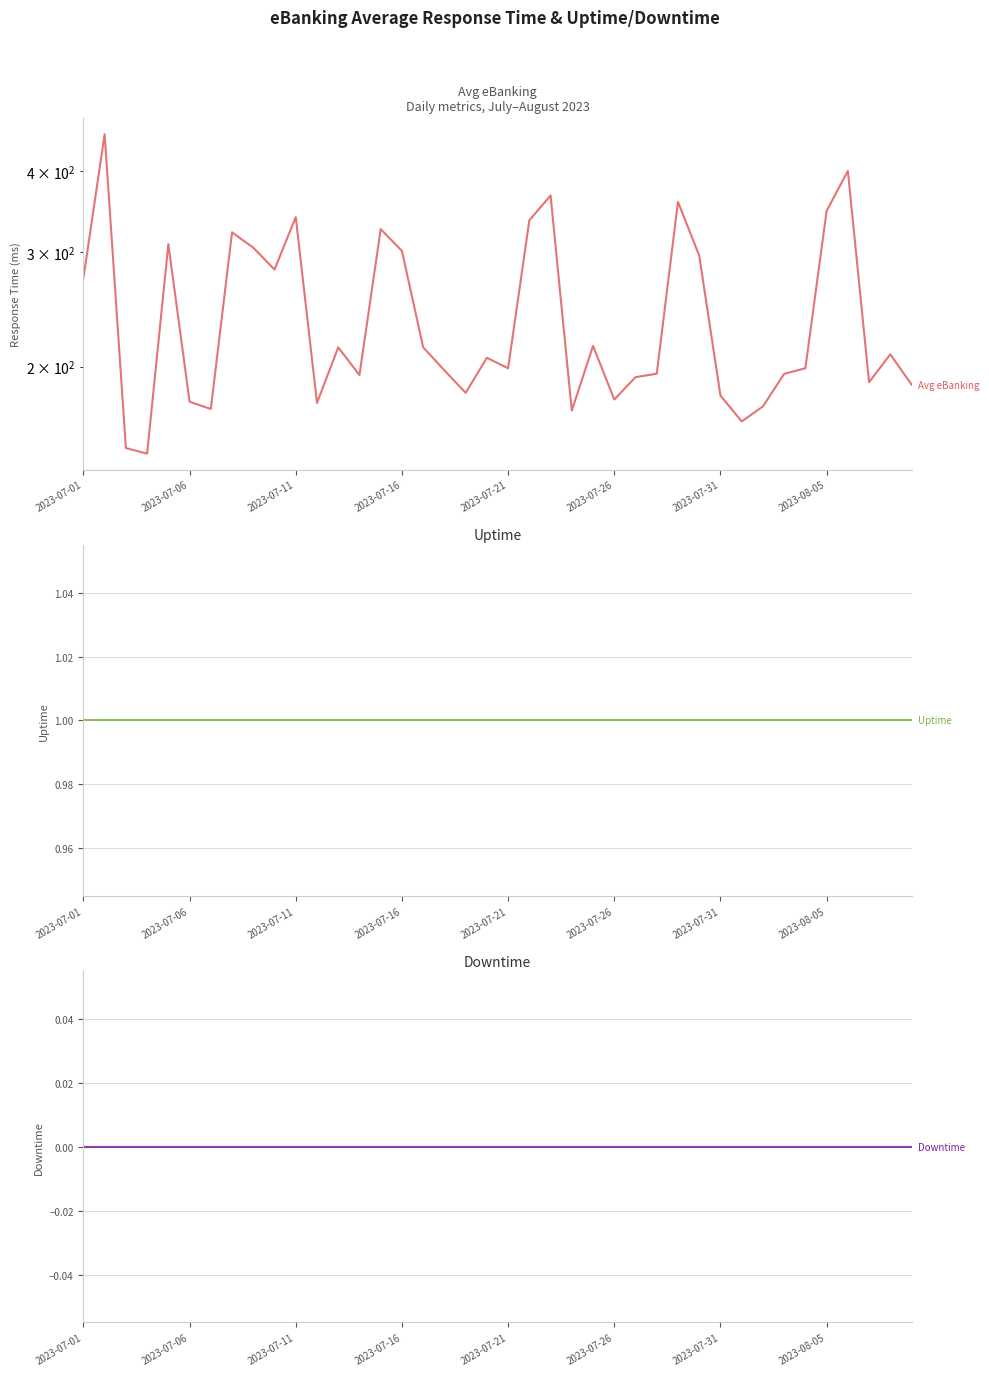

At how many categories does at least one series exceed 128?

40